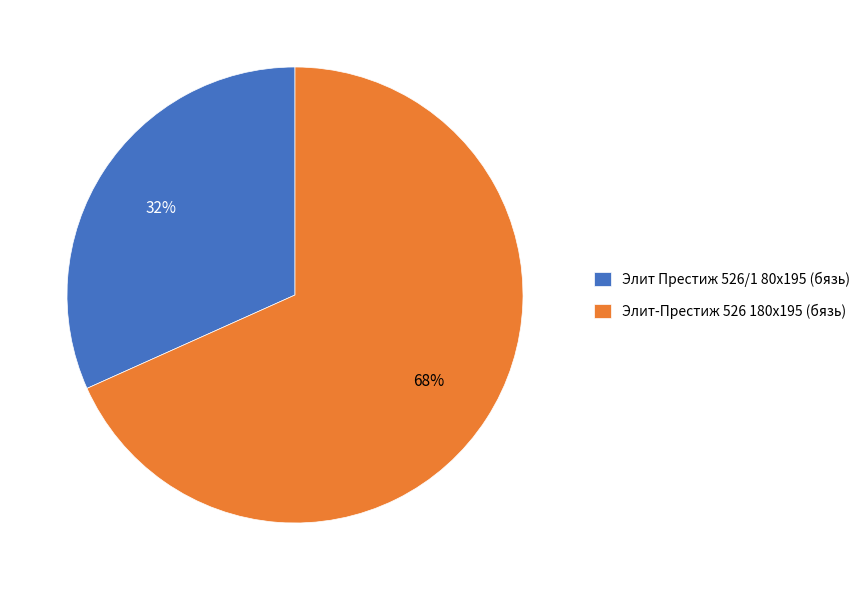

Rank the categories by value from lowest to highest.

Элит Престиж 526/1 80x195 (бязь), Элит-Престиж 526 180x195 (бязь)